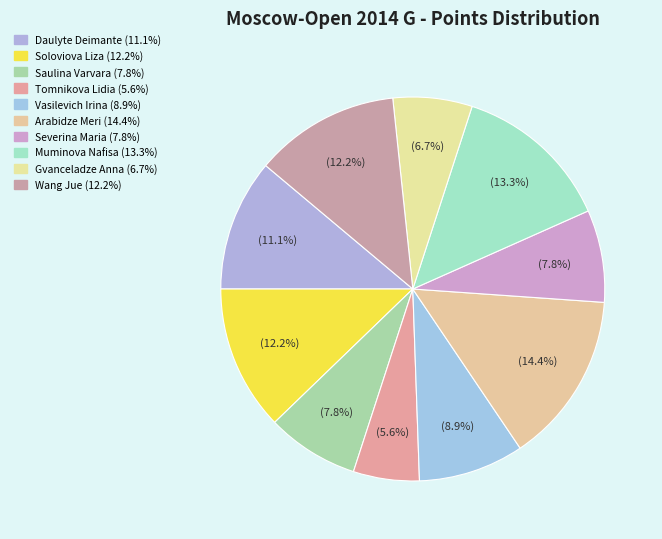

What is the smallest slice in the pie chart?

Tomnikova Lidia